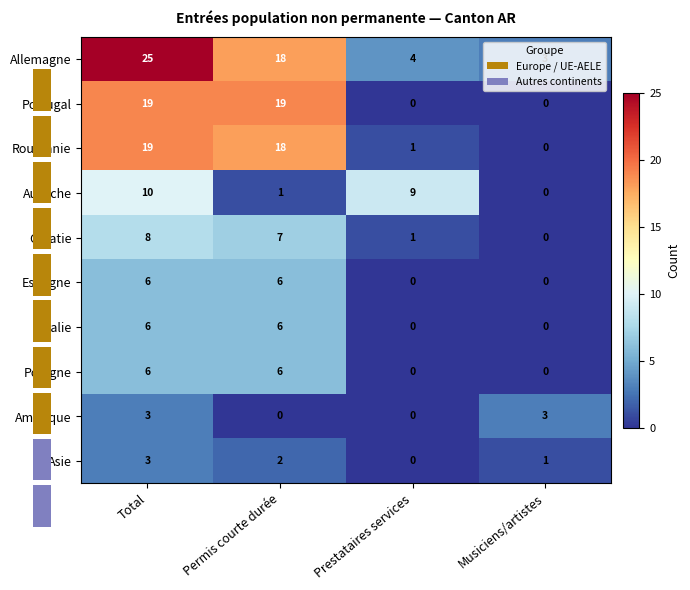

Which has a higher value, Prestataires services or Musiciens/artistes?

Prestataires services